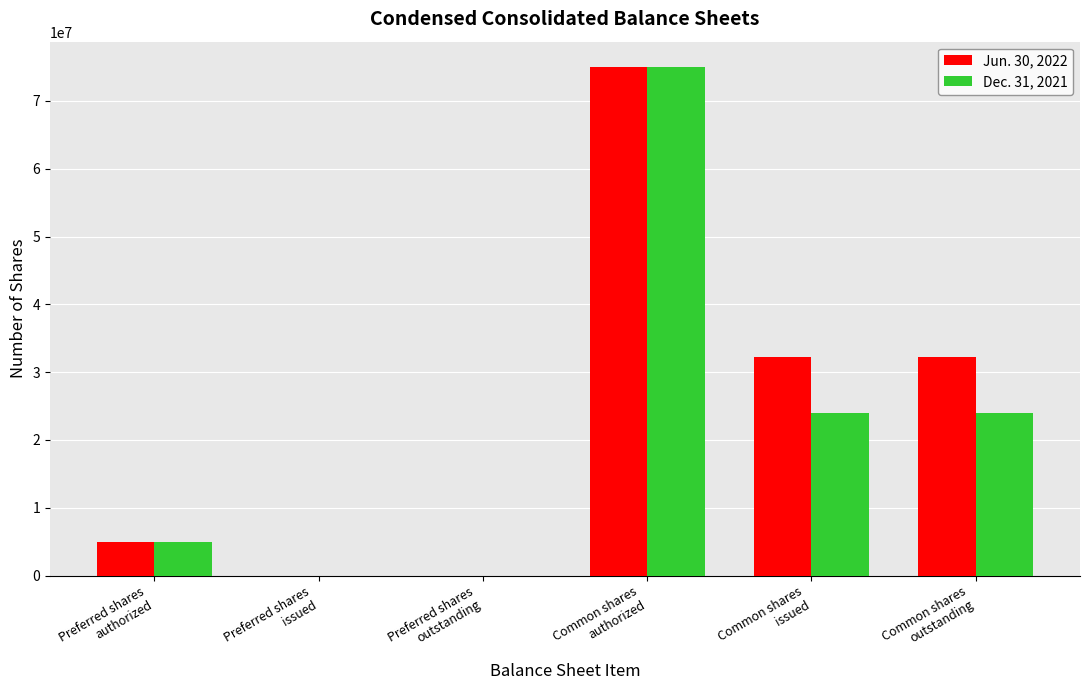

Between Preferred shares
issued and Common shares
issued, which series saw the biggest shift?

Jun. 30, 2022